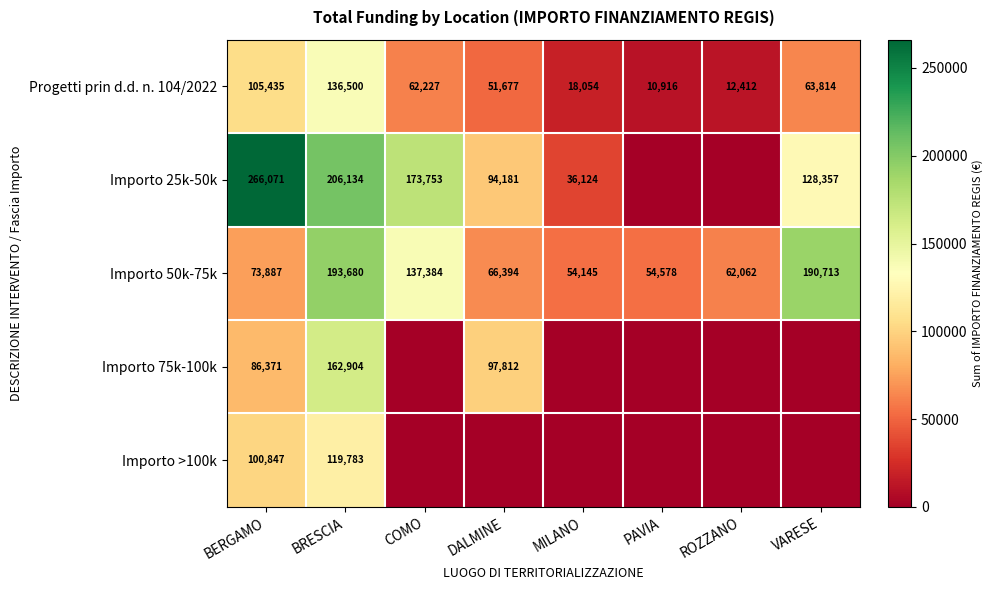

What is the minimum value for Progetti prin d.d. n. 104/2022?

10916